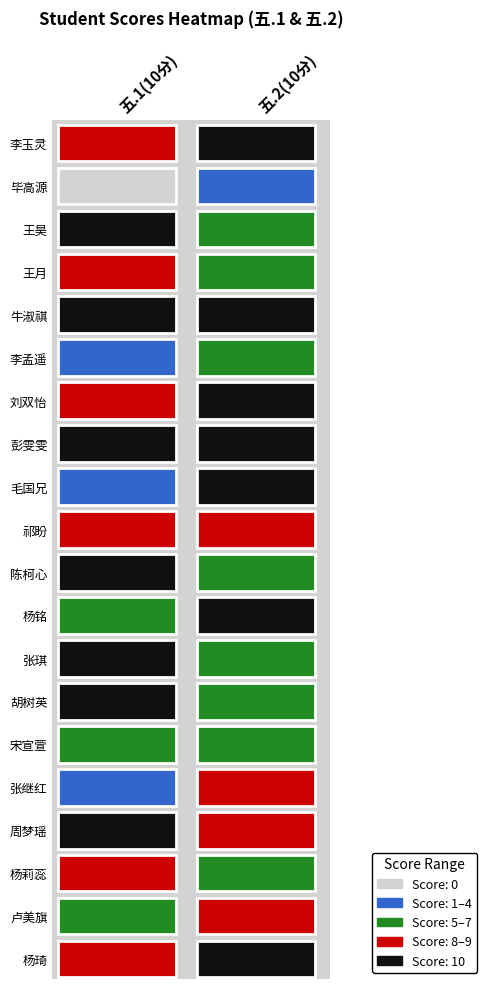

Which category has the lowest value in the 王昊 series?

五.2(10分)